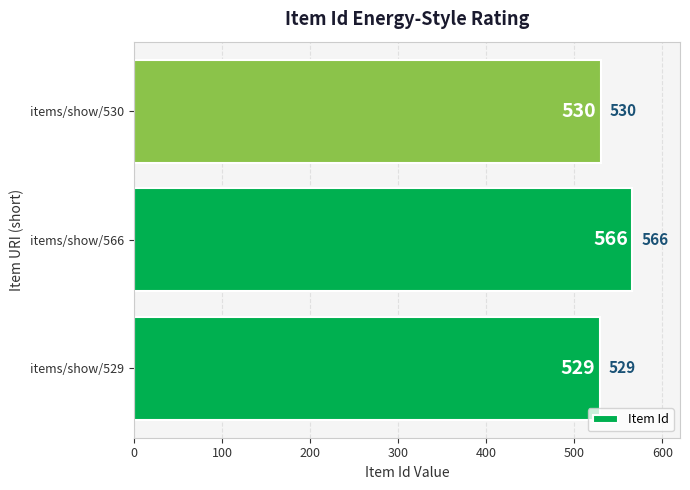

True or false: the data shows 1014 at items/show/566.

False